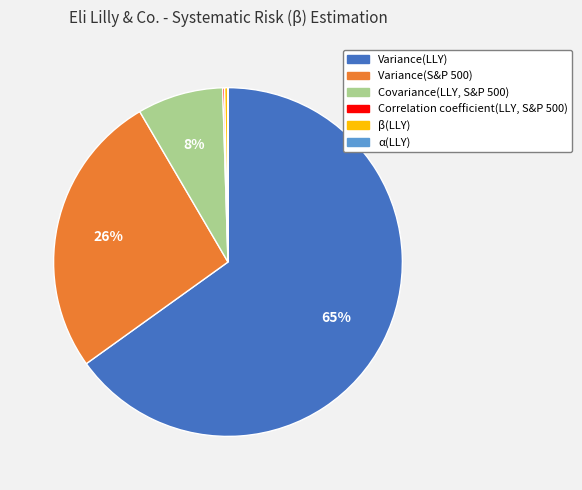

Which slice is the largest?

Variance(LLY)